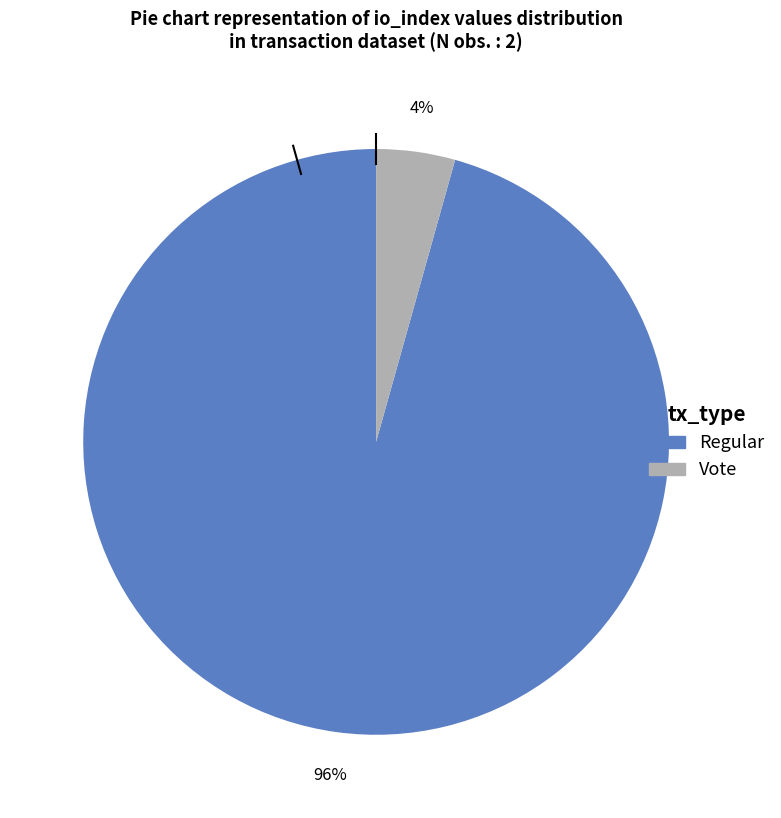

Which has a higher value, Vote or Regular?

Regular